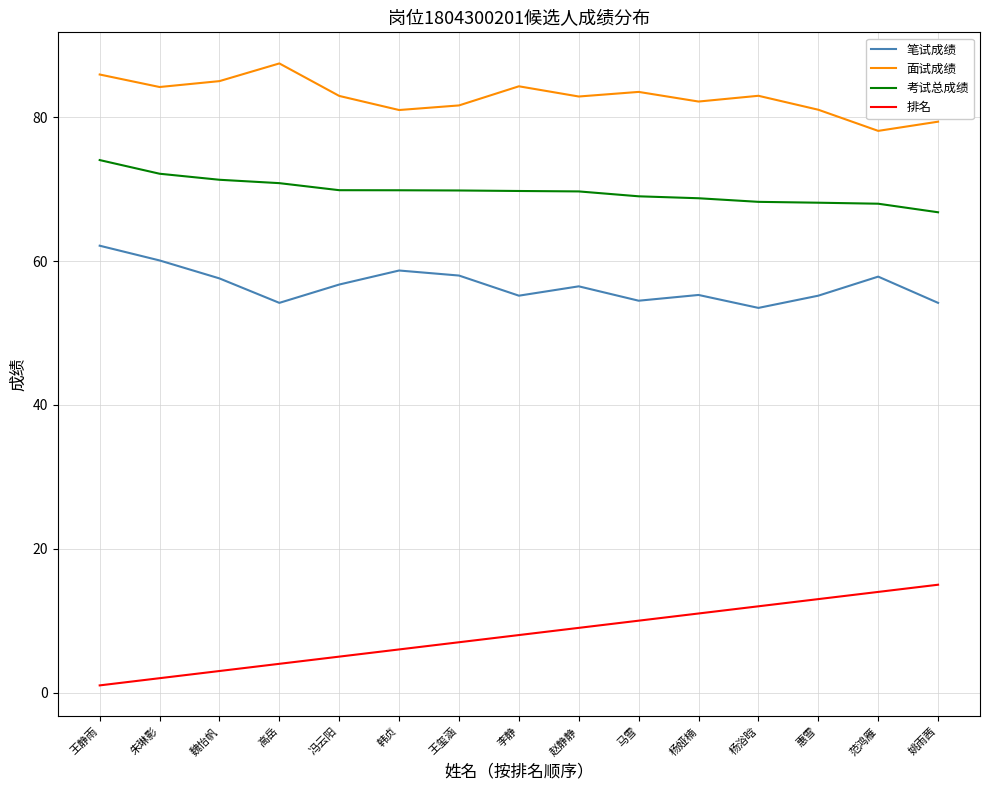

True or false: 面试成绩 and 排名 intersect in this chart.

False